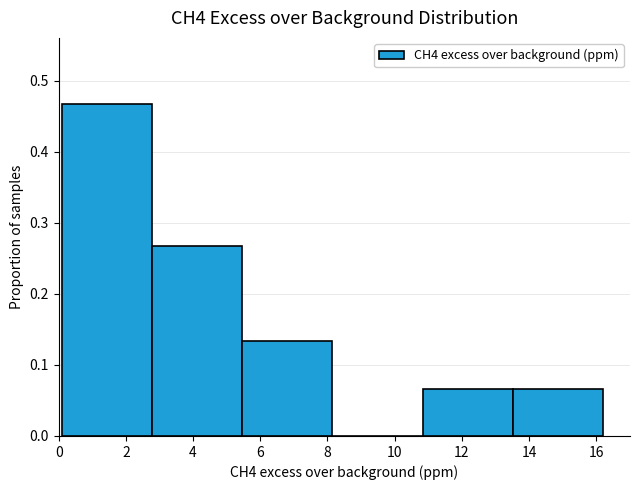

Which range on the x-axis has the tallest bar?

0.2 to 2.8